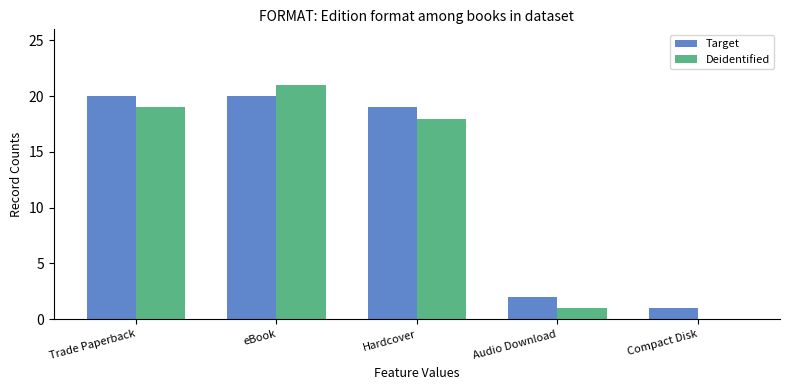

At which label does Deidentified reach its peak?

eBook